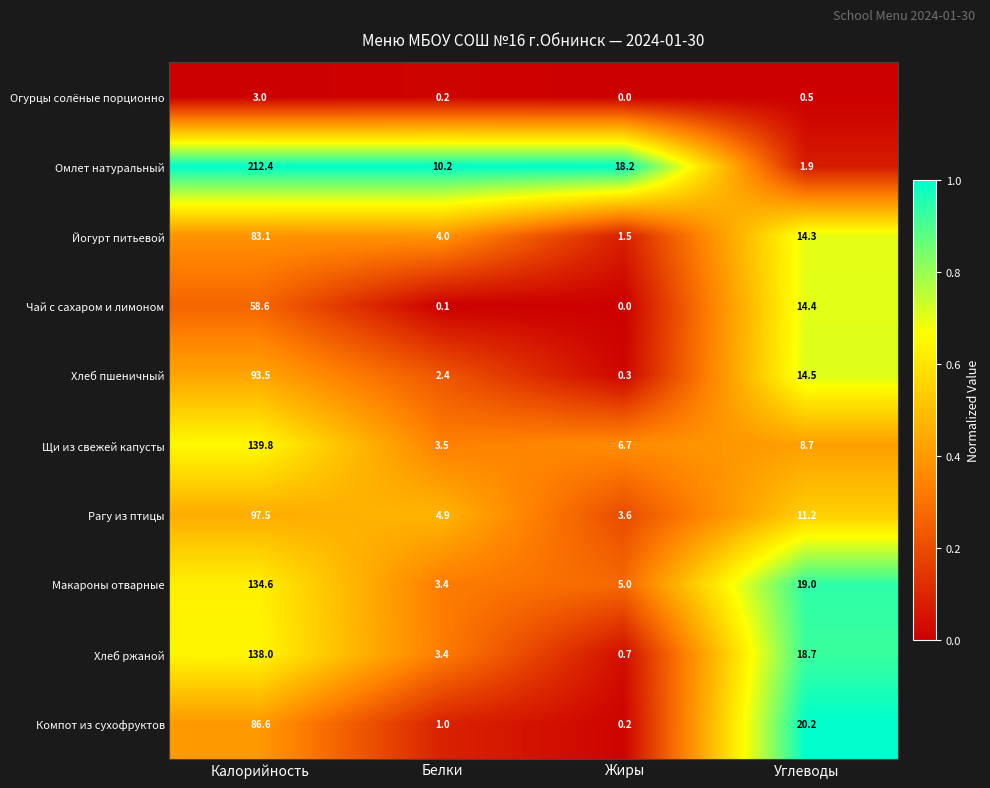

Read the Йогурт питьевой value at Углеводы.

14.3